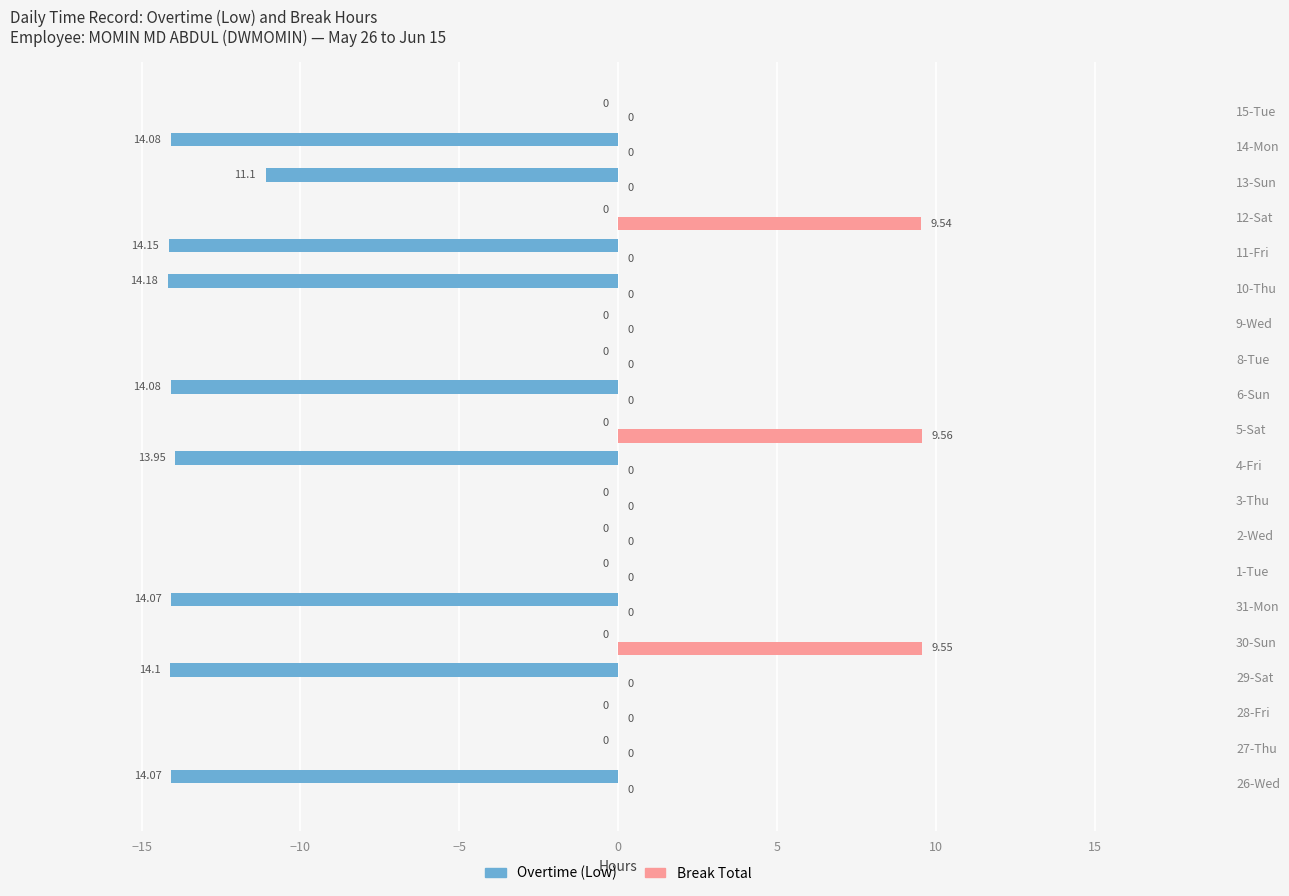

Which series has the largest total across all categories?

Break Total